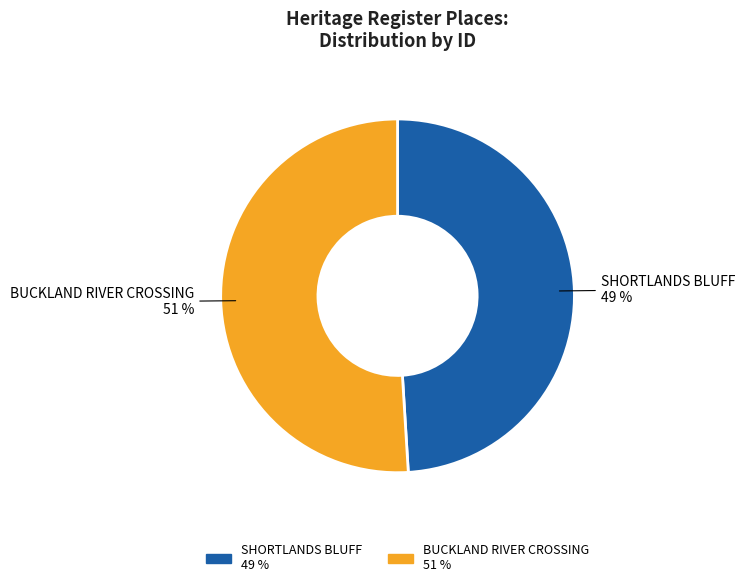

Combined, do BUCKLAND RIVER CROSSING 51 % and SHORTLANDS BLUFF 49 % account for over 50%?

Yes